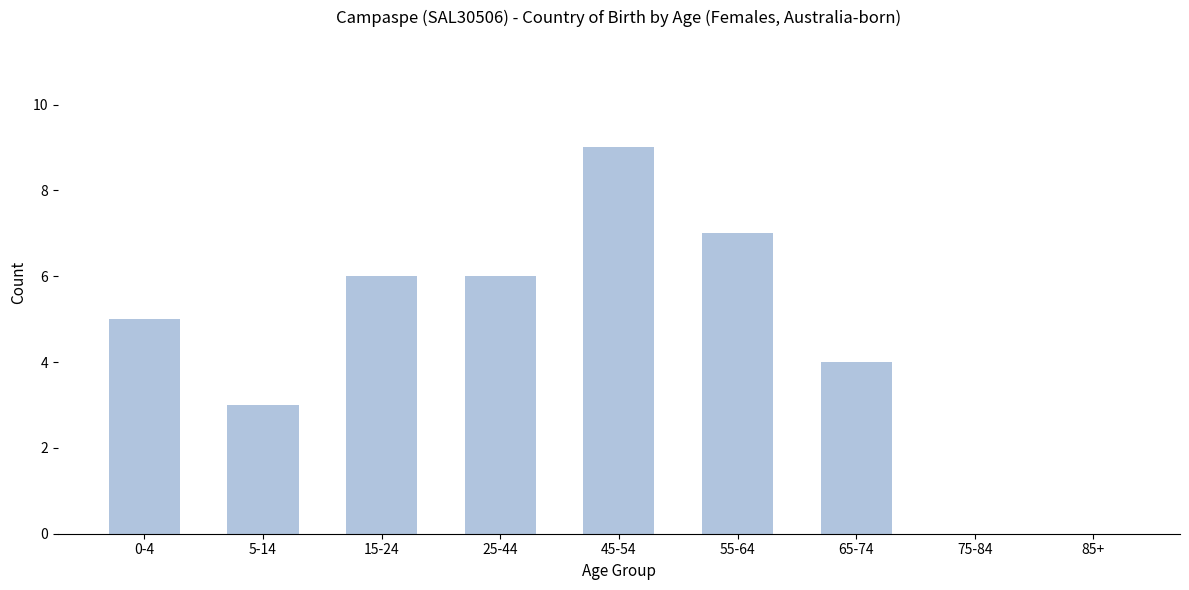

Reading left to right, what are all the values shown in this chart?

0-4=5	5-14=3	15-24=6	25-44=6	45-54=9	55-64=7	65-74=4	75-84=0	85+=0